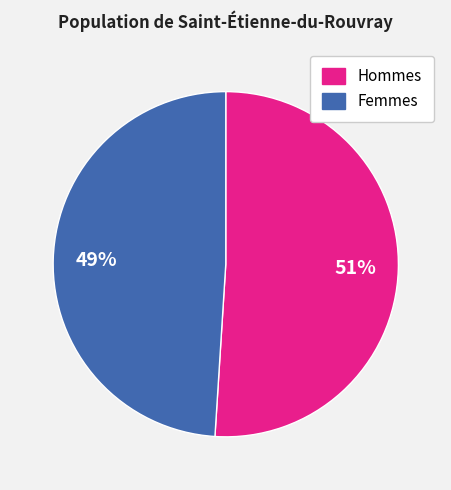

Does any single category account for the majority?

Yes